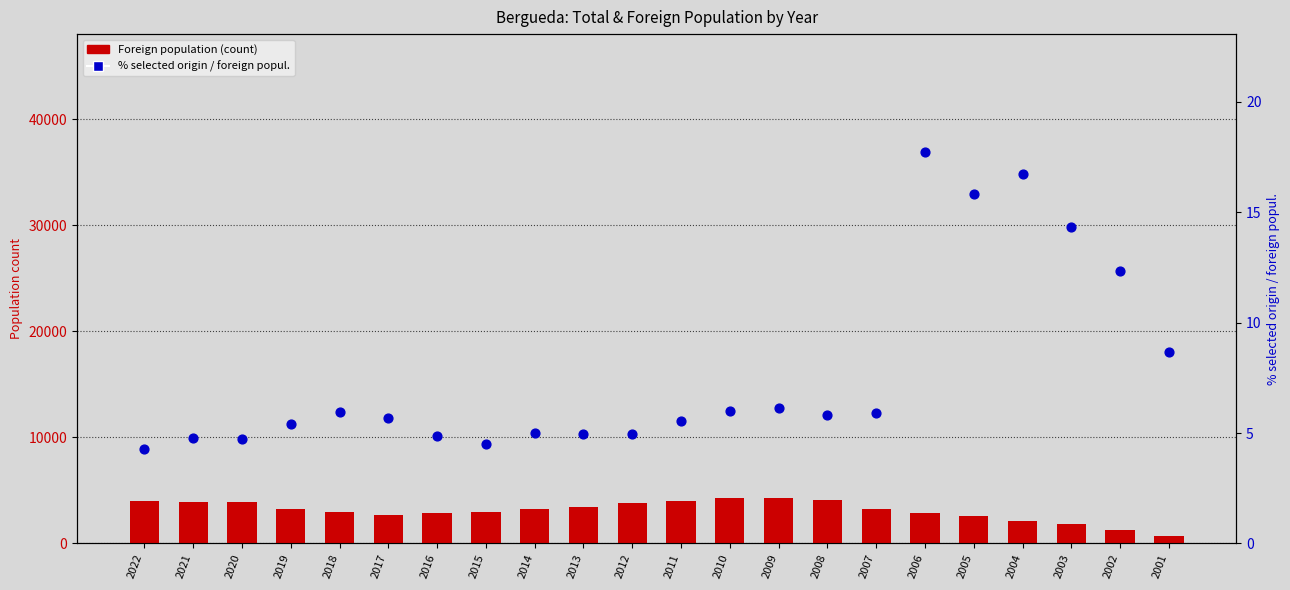

What is the total value across all series at 2007?

3226.9